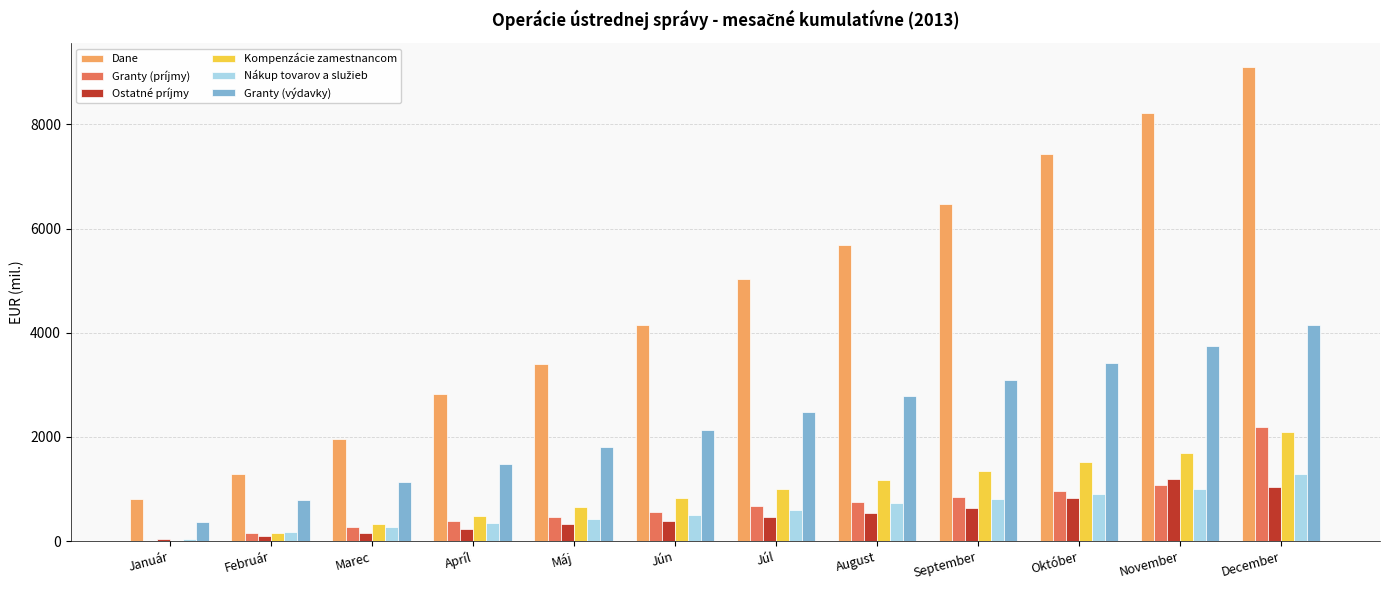

What is the greatest value displayed?

9106.9